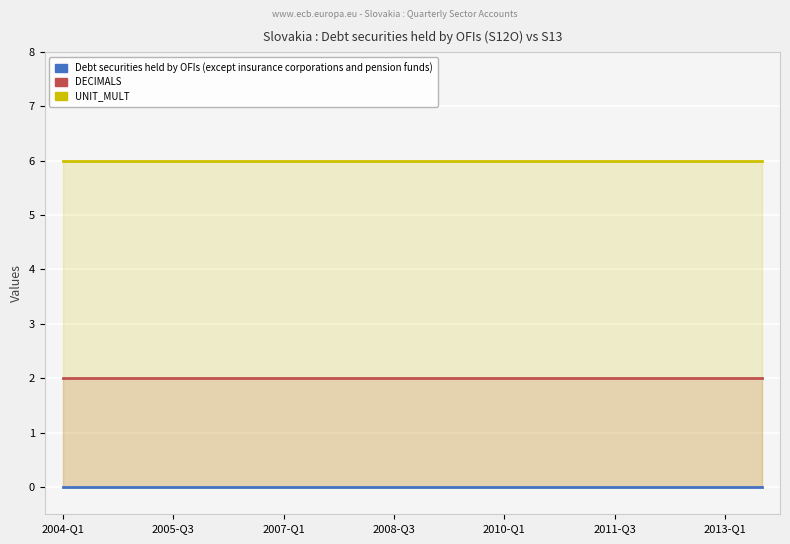

How many data points does each series have?

20